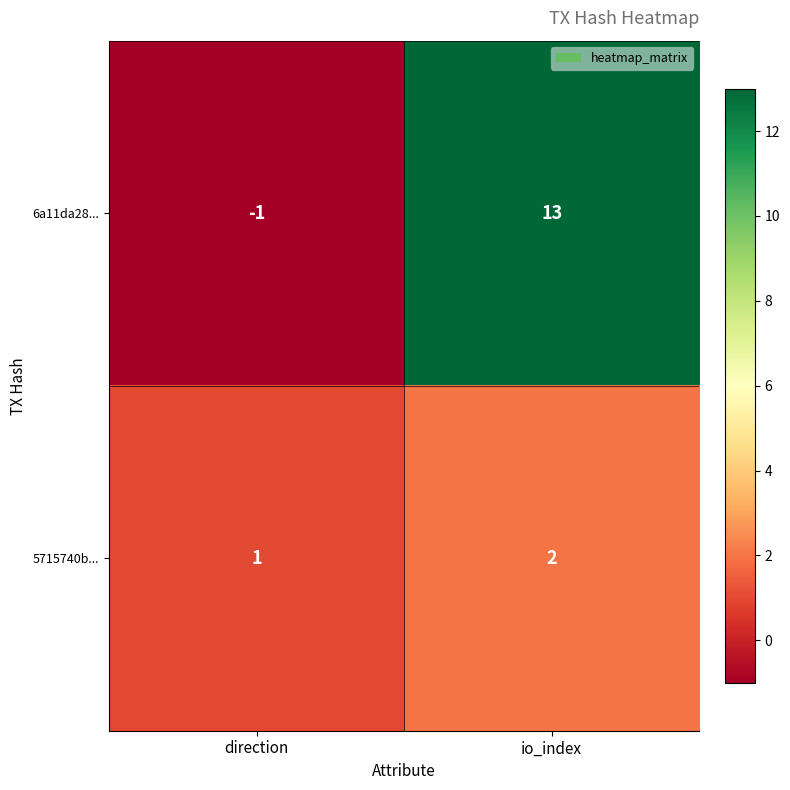

Reading left to right, extract all data points from this chart.

6a11da28...: -1	13
5715740b...: 1	2